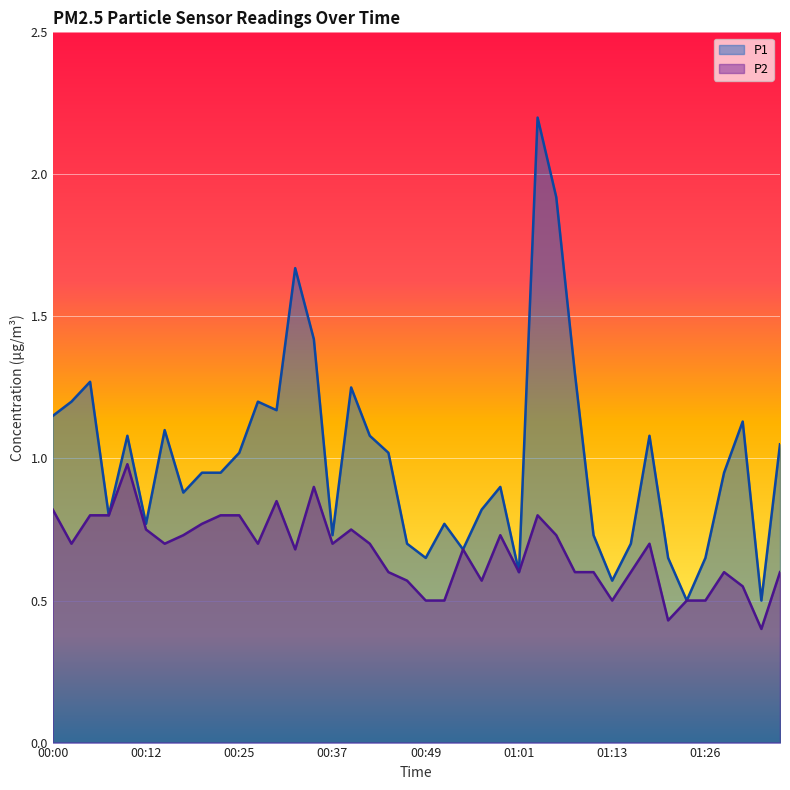

What is the sum of all P2 values?

26.8